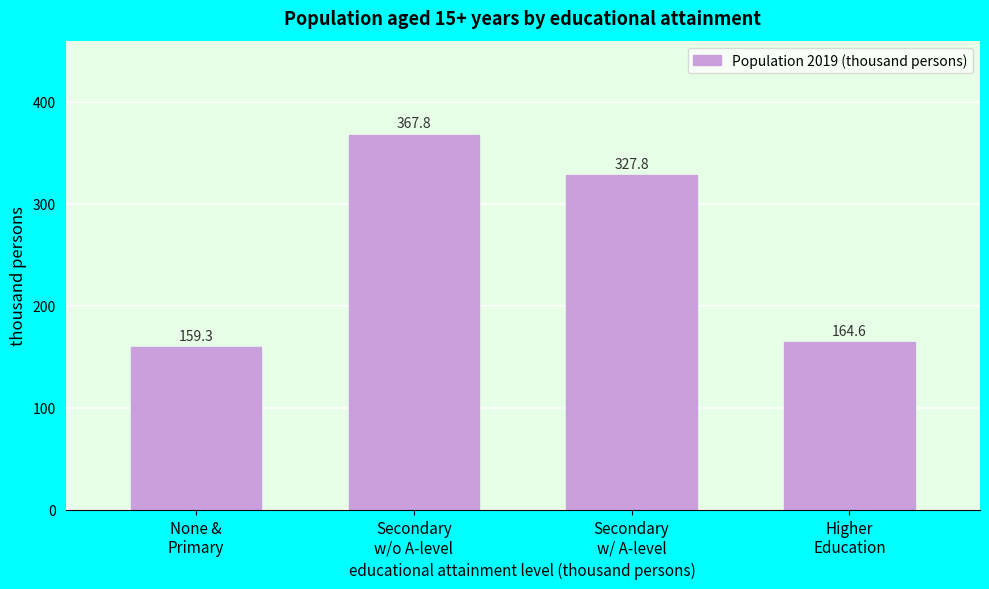

Reading left to right, what are all the values shown in this chart?

159.3	367.8	327.8	164.6